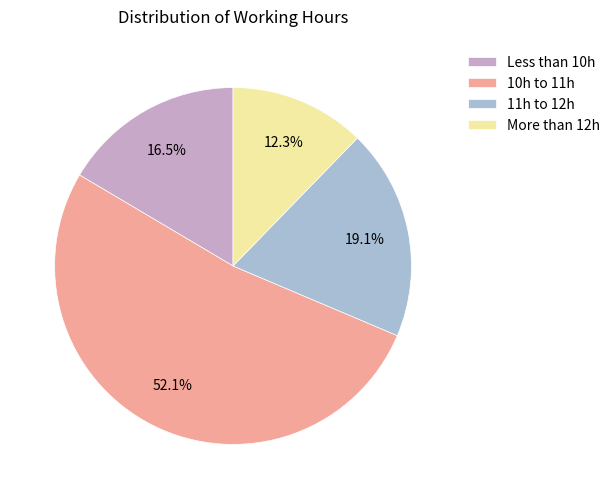

Between 11h to 12h and More than 12h, which is larger?

11h to 12h